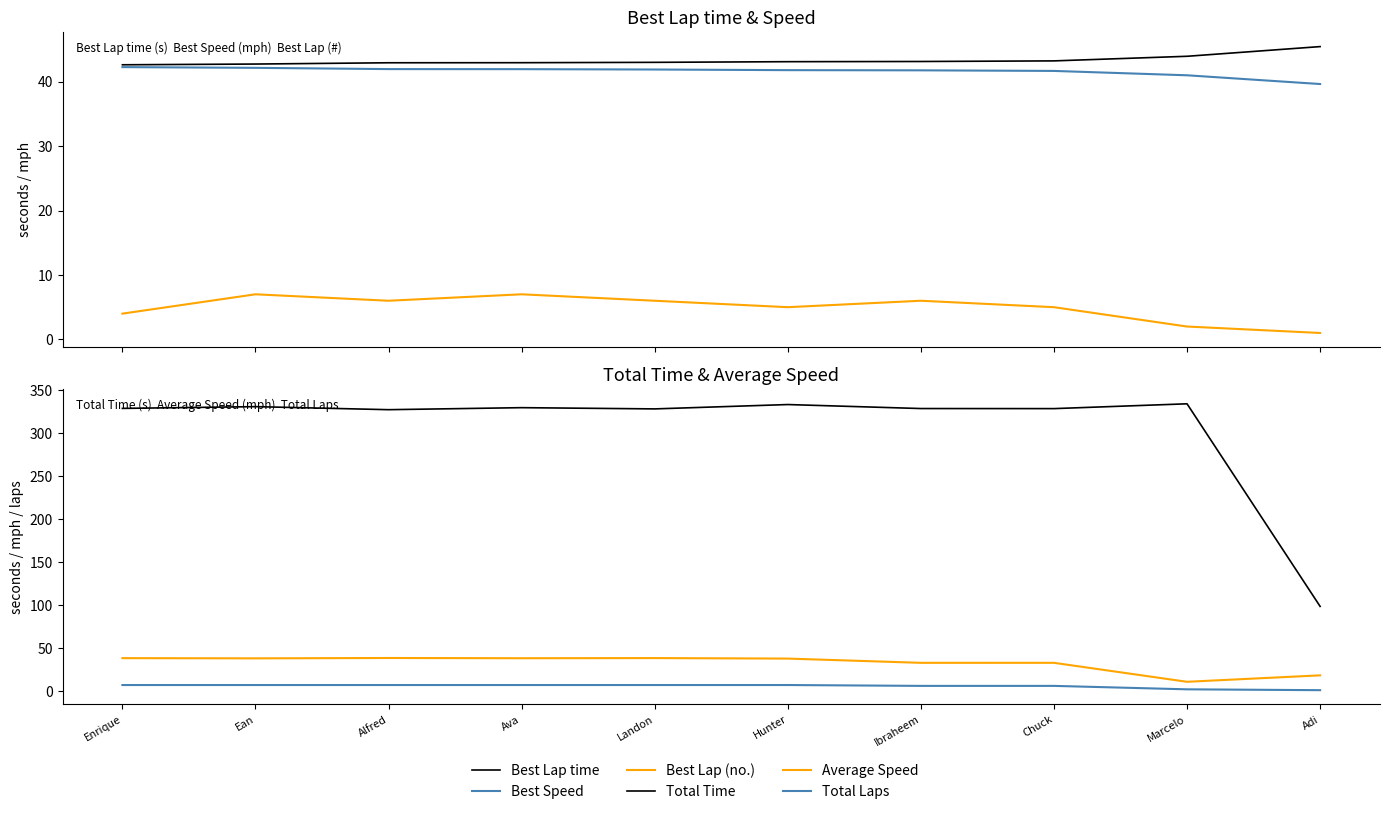

What is the value of the Total Time point at the 2nd from the left?

331.1